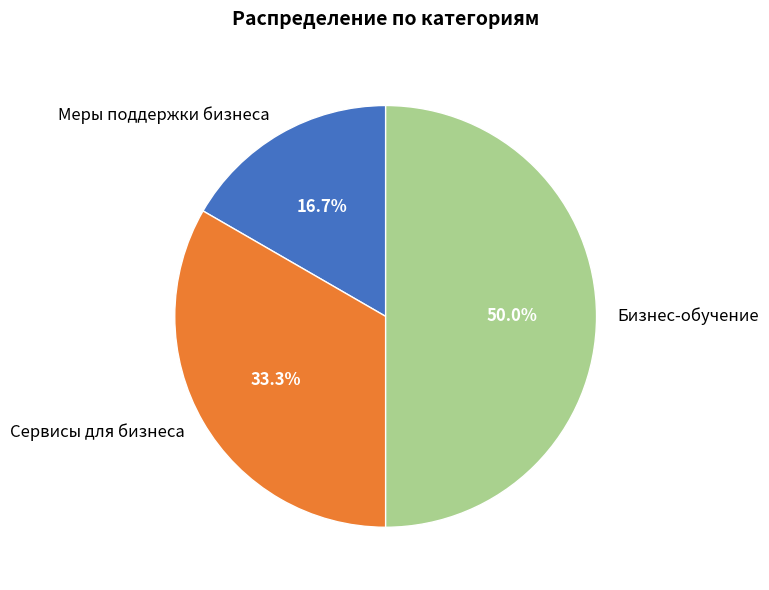

The Меры поддержки бизнеса slice represents 17% of the pie. True or false?

True